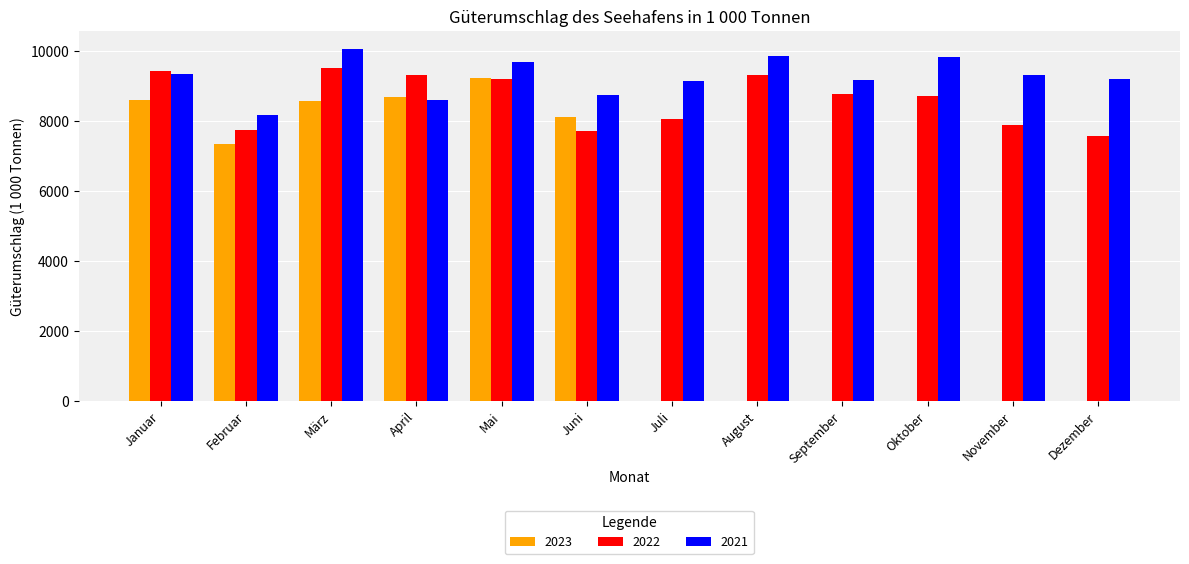

Between Februar and November, which series saw the biggest shift?

2023